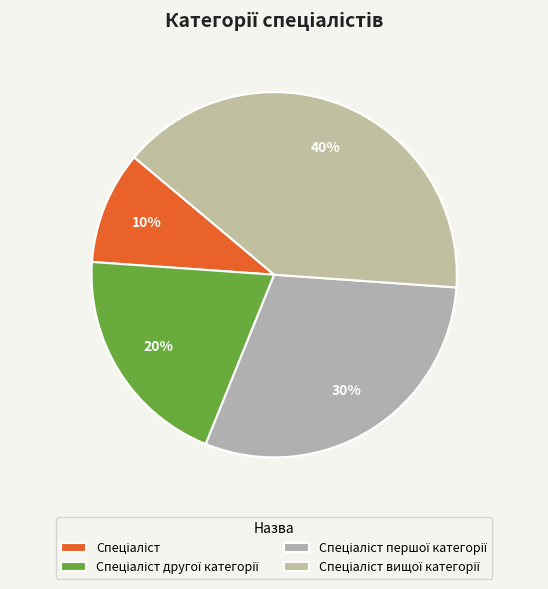

Is it true that Спеціаліст is 10% of the pie?

True